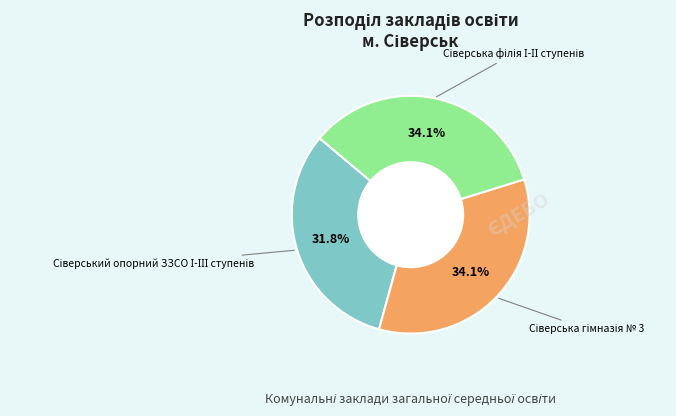

To the nearest percent, what is the average slice percentage?

33%